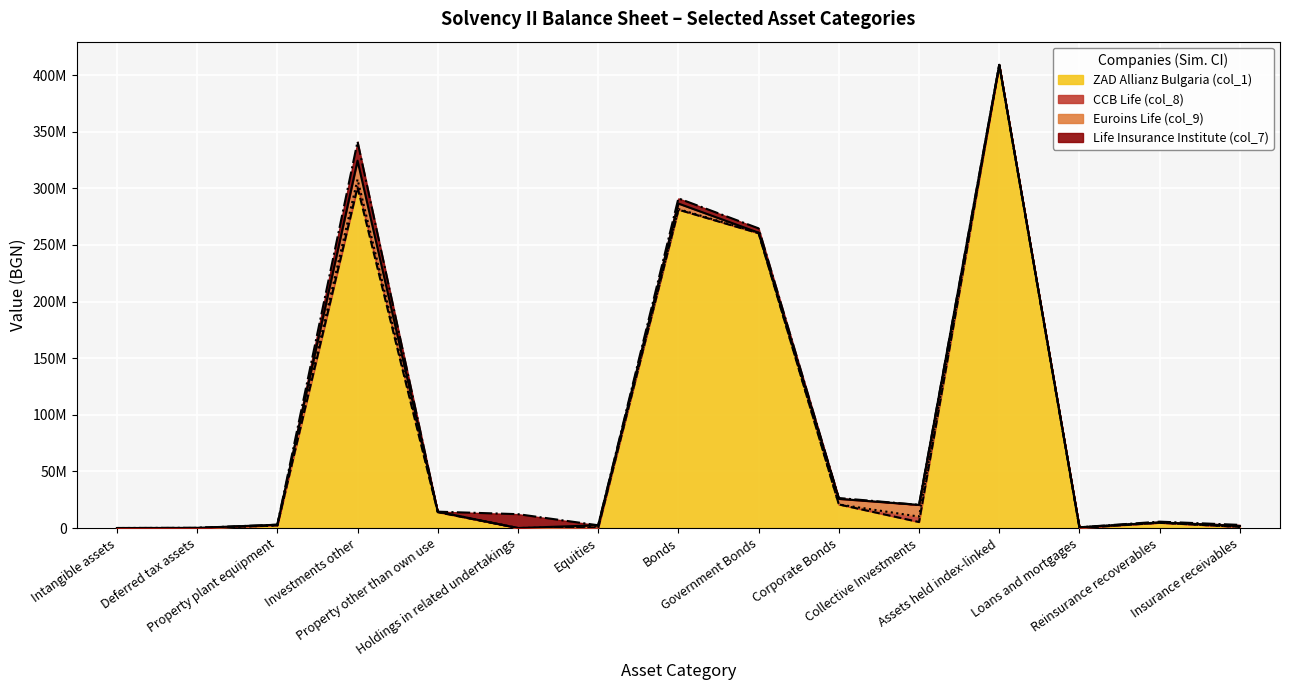

At how many categories does at least one series exceed 9301541?

8